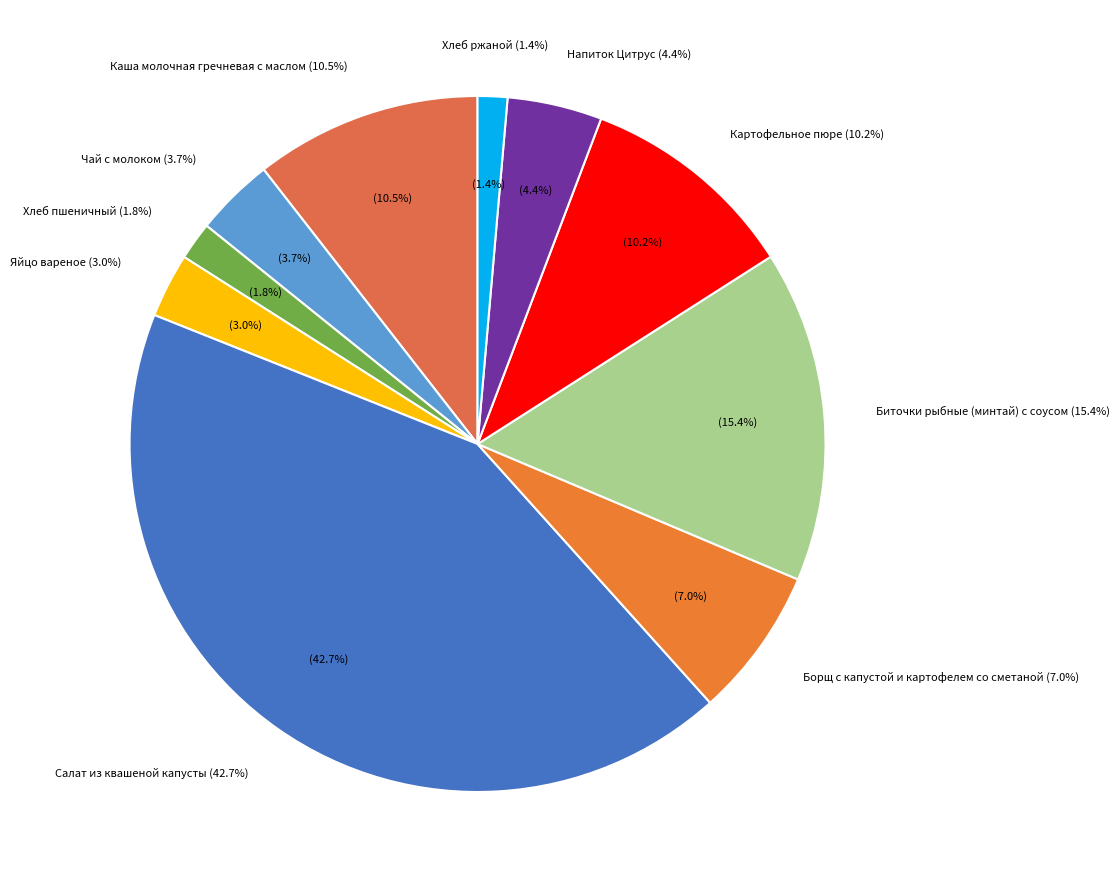

What percentage do Борщ с капустой и картофелем со сметаной and Биточки рыбные (минтай) с соусом together represent?

22.4%